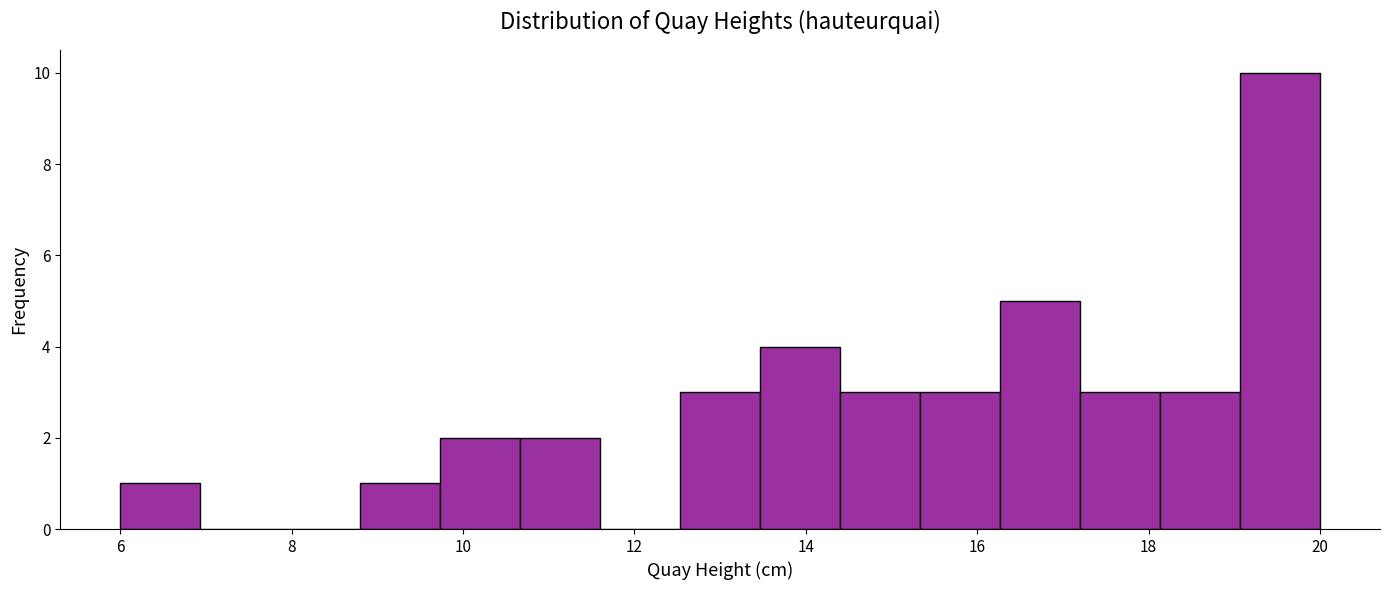

Reading left to right, list every bar in this chart as the range it spans on the x-axis followed by its height. Neither the bar edges nor the heights are printed on the chart, so give them approximately, as read against the axes.

6.0 to 7.0: 1
7.0 to 7.8: 0
7.8 to 8.8: 0
8.8 to 9.8: 1
9.8 to 10.6: 2
10.6 to 11.6: 2
11.6 to 12.6: 0
12.6 to 13.4: 3
13.4 to 14.4: 4
14.4 to 15.4: 3
15.4 to 16.2: 3
16.2 to 17.2: 5
17.2 to 18.2: 3
18.2 to 19.0: 3
19.0 to 20.0: 10